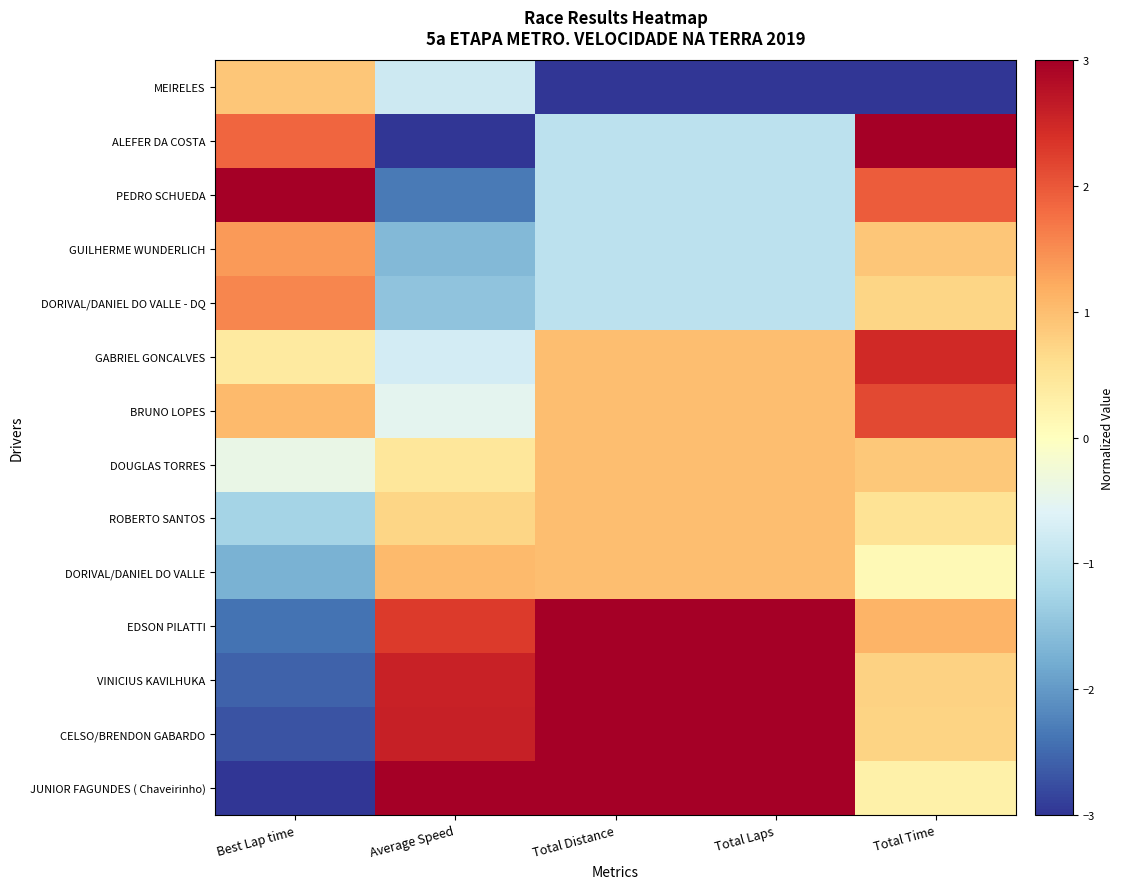

What is the spread (max minus min) of values at Total Time?

6.0